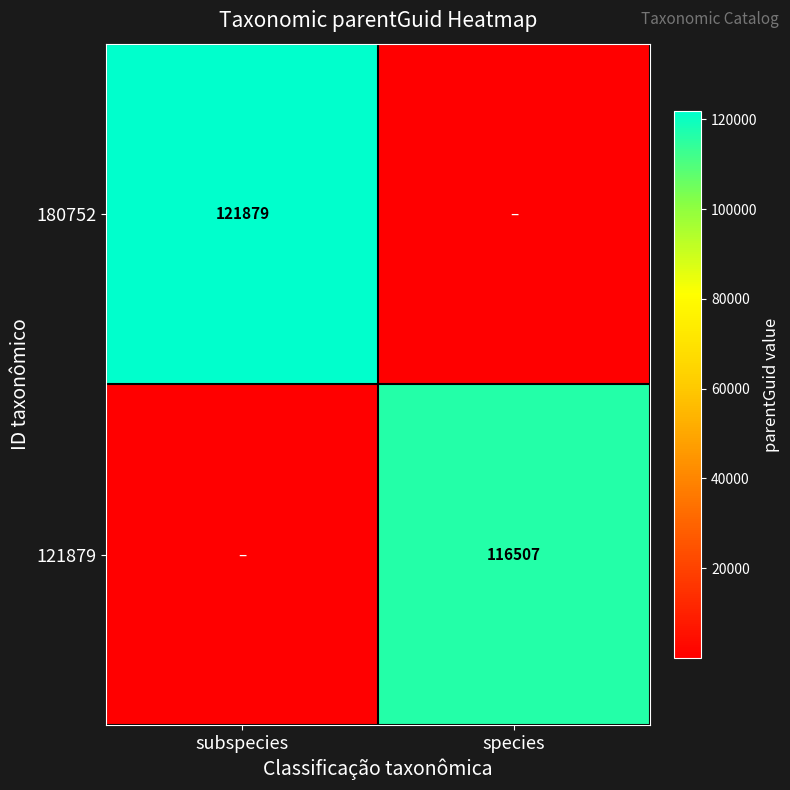

True or false: 180752 has a value of 121879 at subspecies.

True